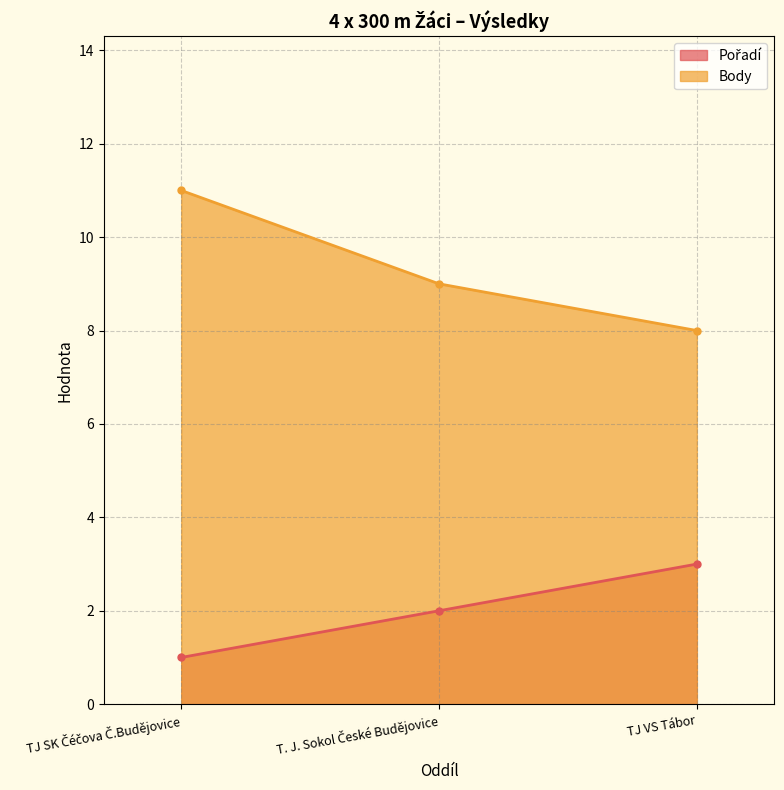

Which series has the largest range (max minus min)?

Body